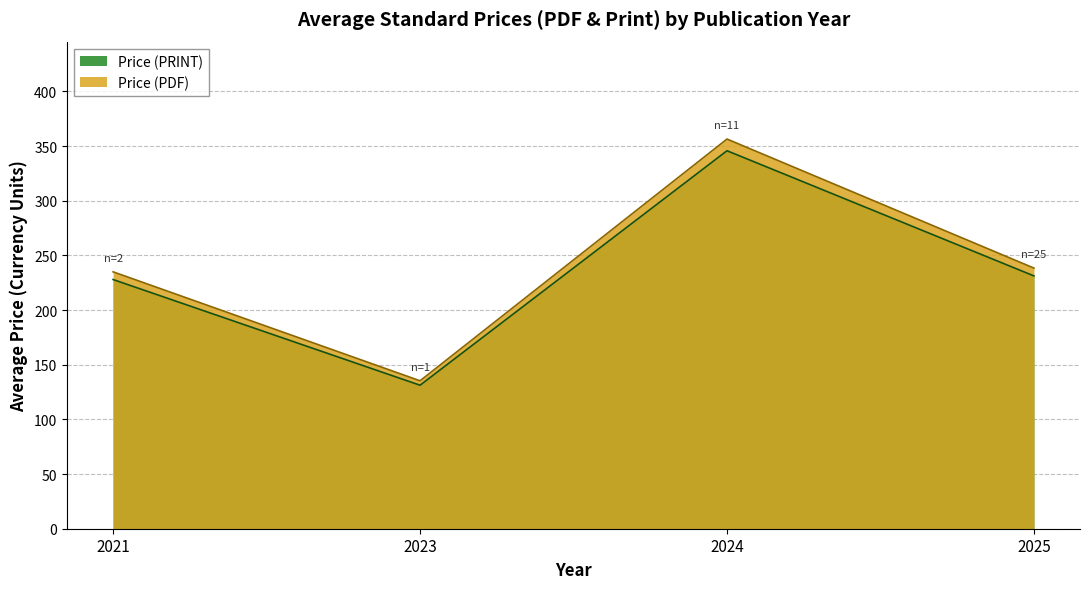

What value does the Price (PDF) series have at 2024?

356.5